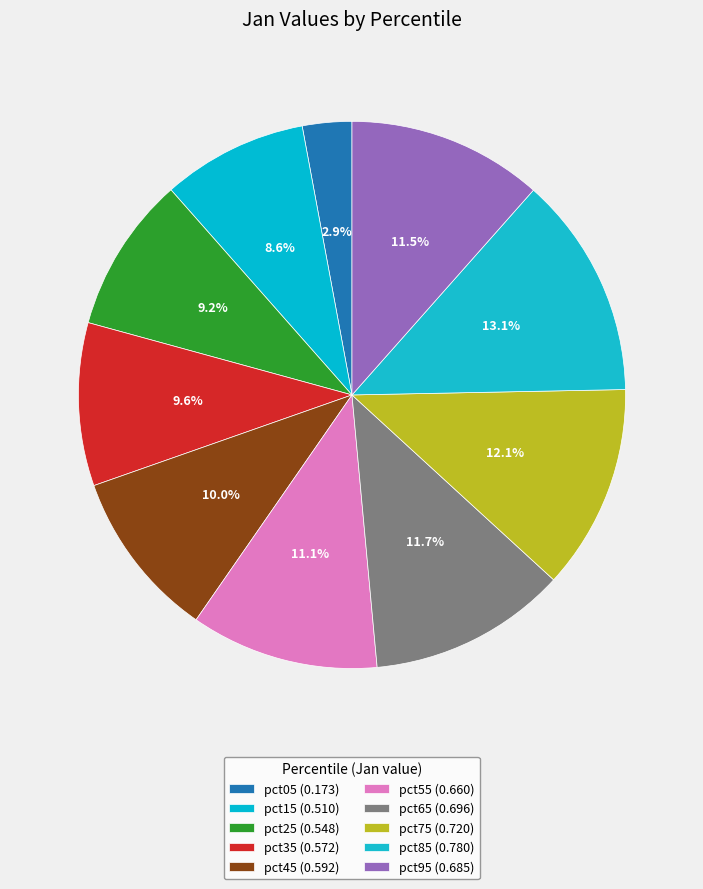

What percentage do pct95 and pct35 together represent?

21.2%